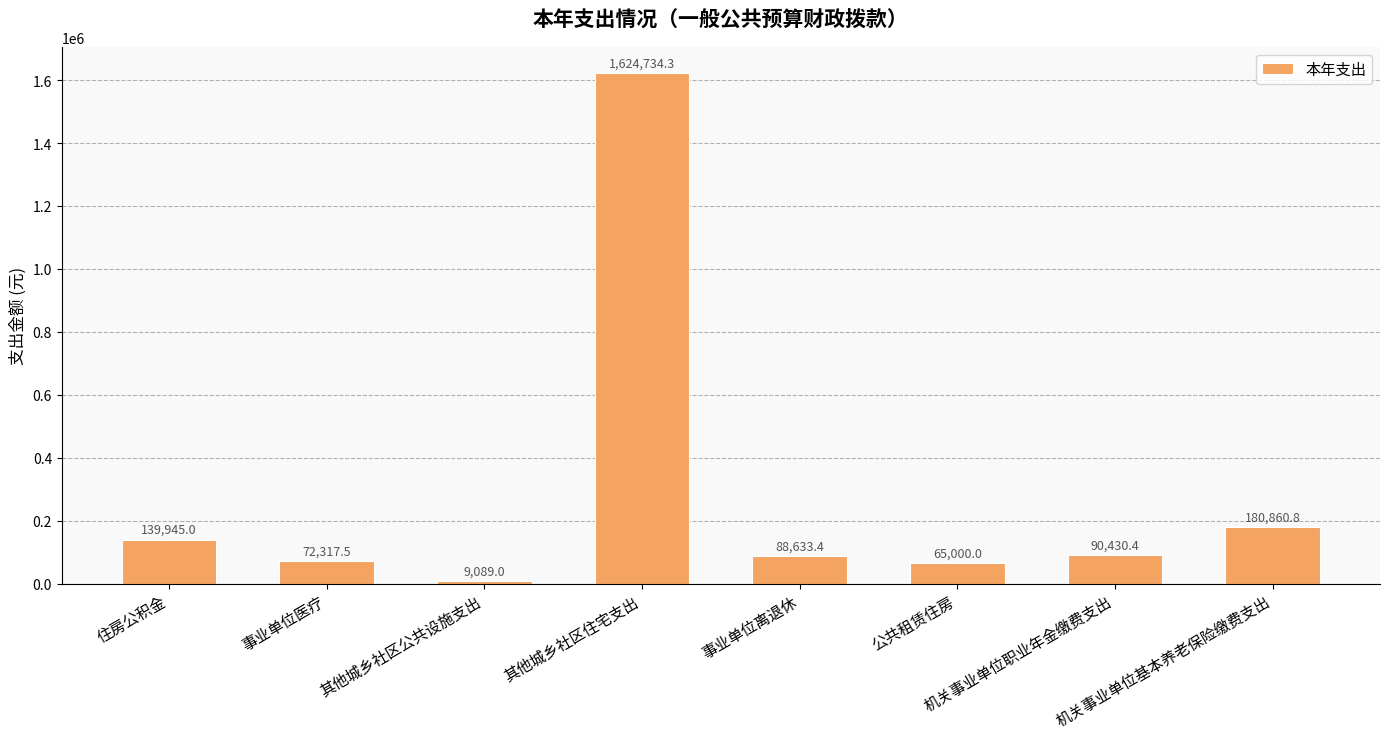

What position from the right is 事业单位医疗?

7